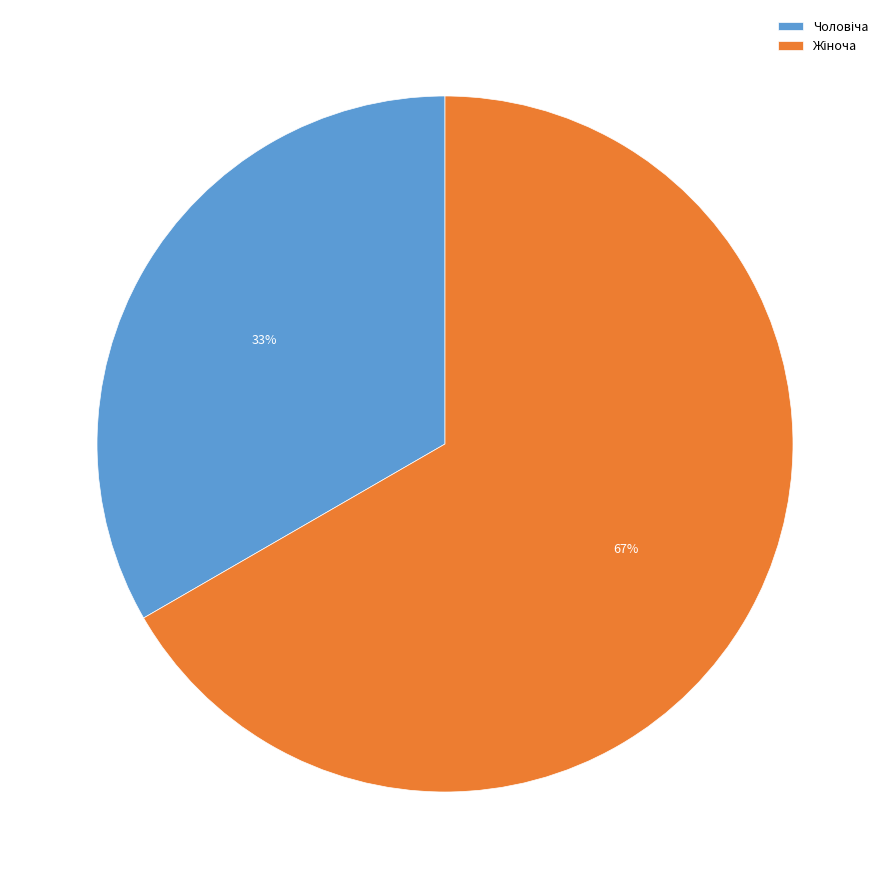

To the nearest percent, what is the average slice percentage?

50%